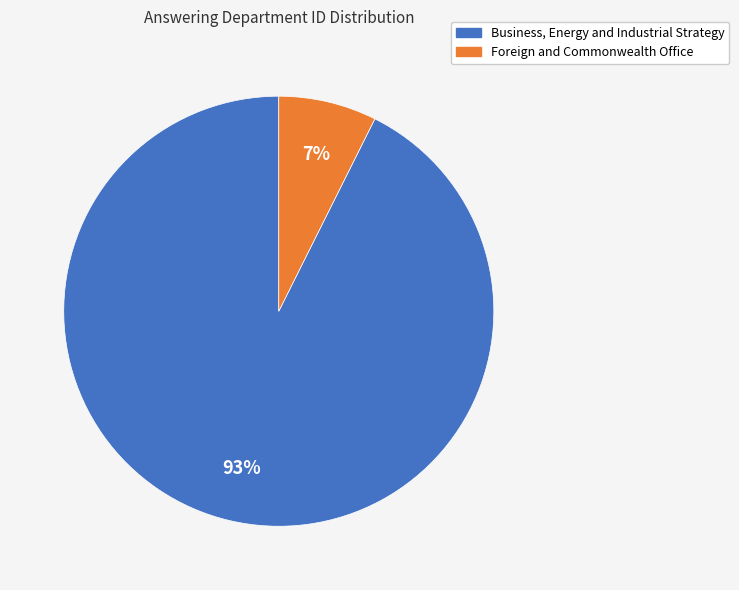

How many slices are in this pie chart?

2